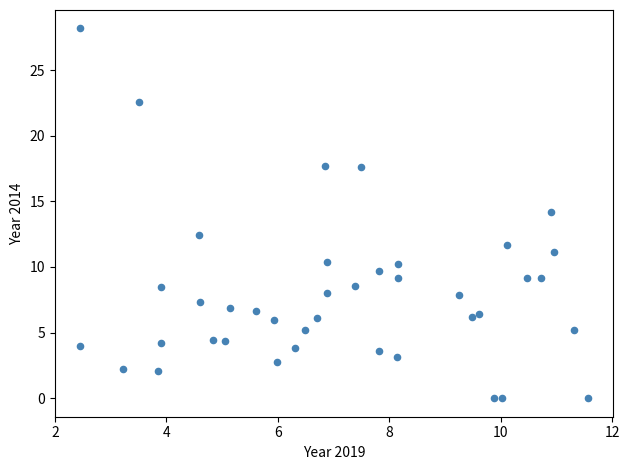

What is the range of Y values (max minus min)?

28.2